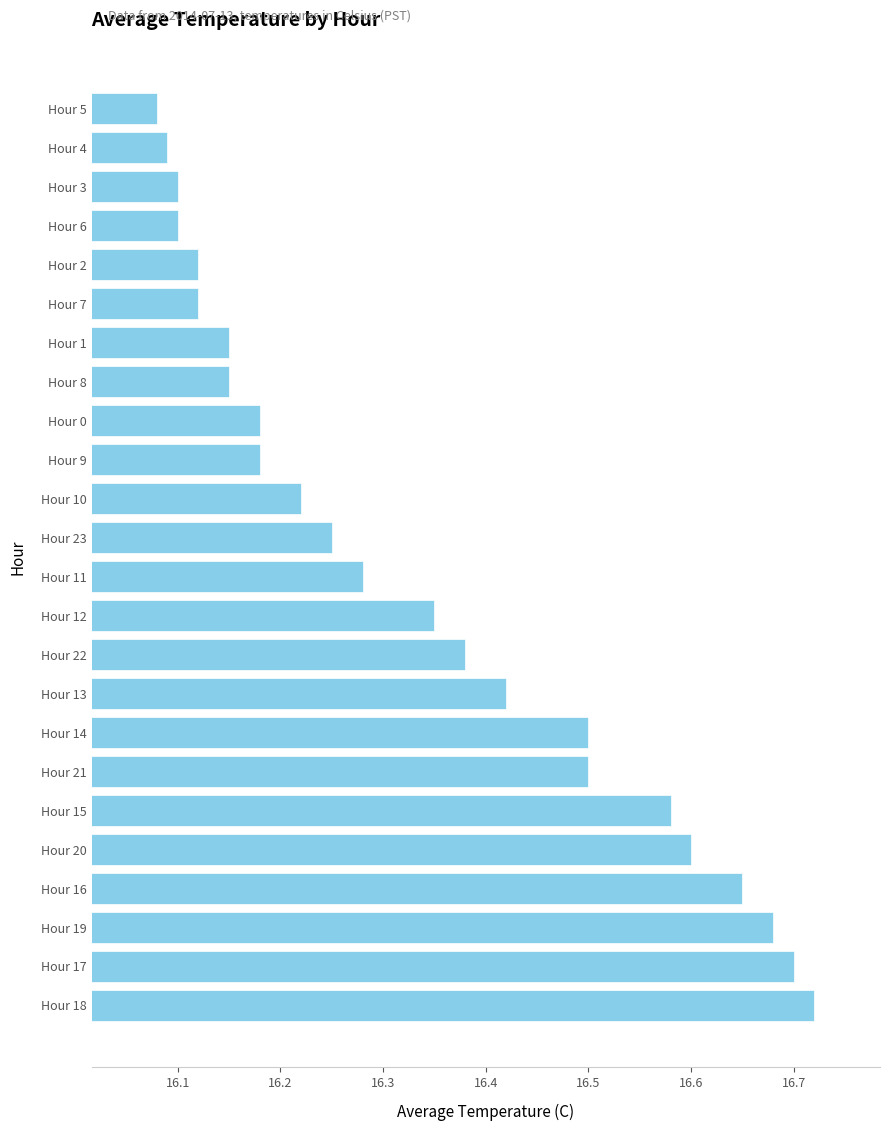

Approximately how many times larger is the value at Hour 1 compared to Hour 21?

1.0